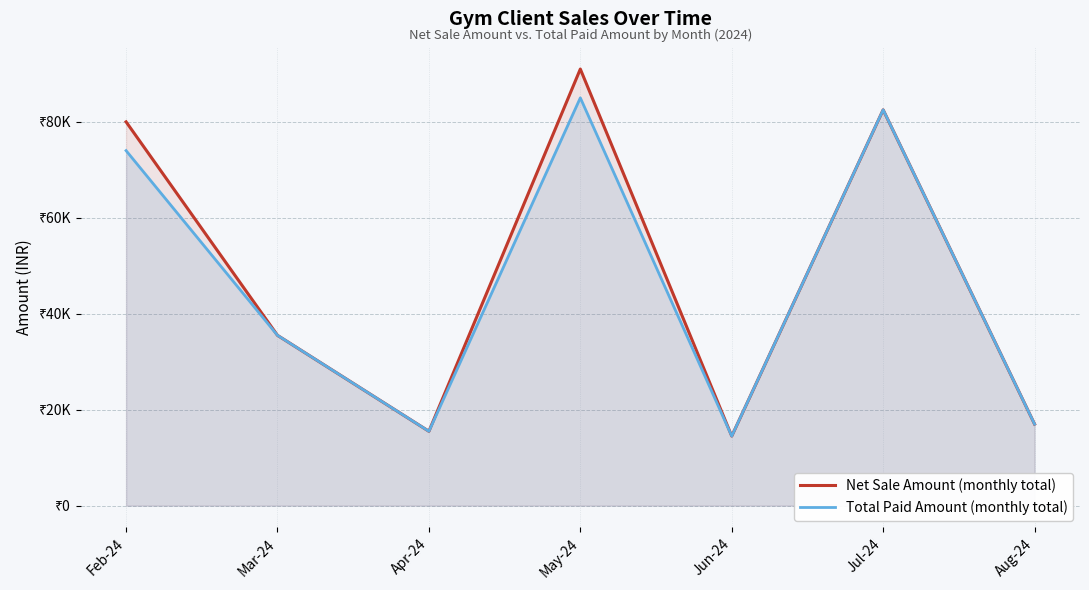

At which category is the sum across all series the highest?

May-24